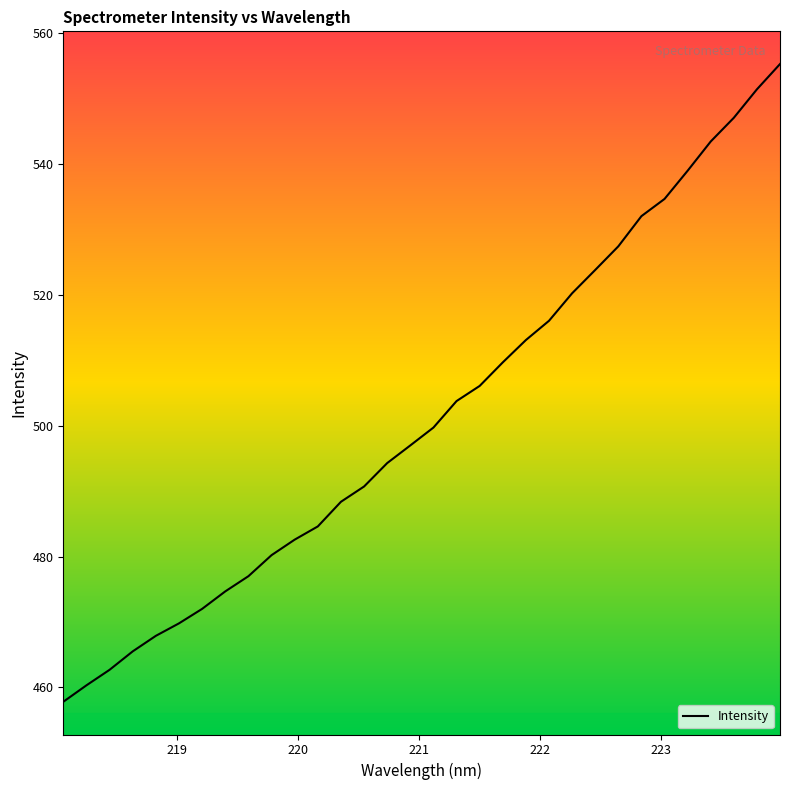

What is the smallest value displayed?

457.8